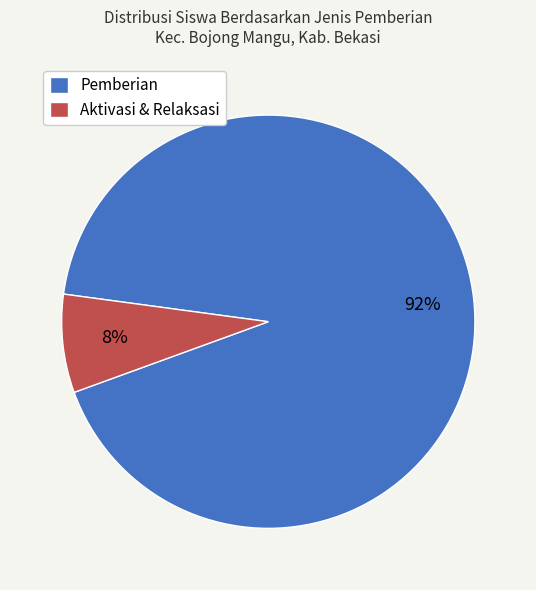

Rank the categories by value from highest to lowest.

Pemberian, Aktivasi & Relaksasi